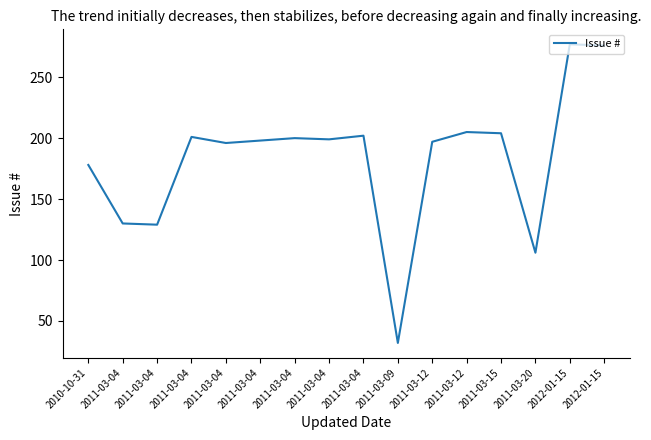

What is the change in value from 2011-03-04 to 2012-01-15?

+77